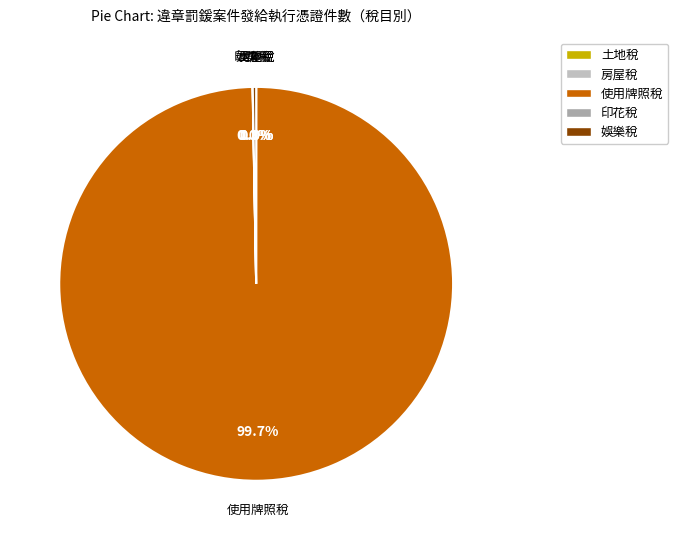

Is 使用牌照稅 the majority of the pie?

Yes